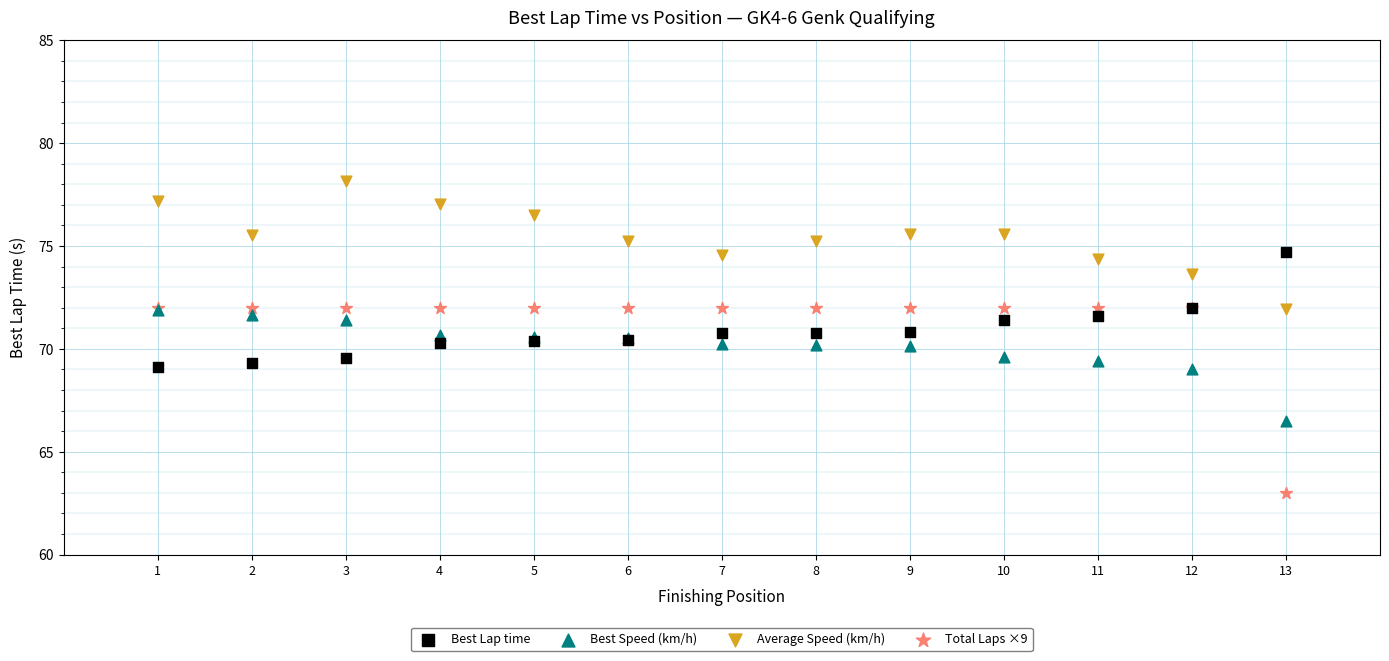

Which series has the largest Y range (max minus min)?

Total Laps ×9